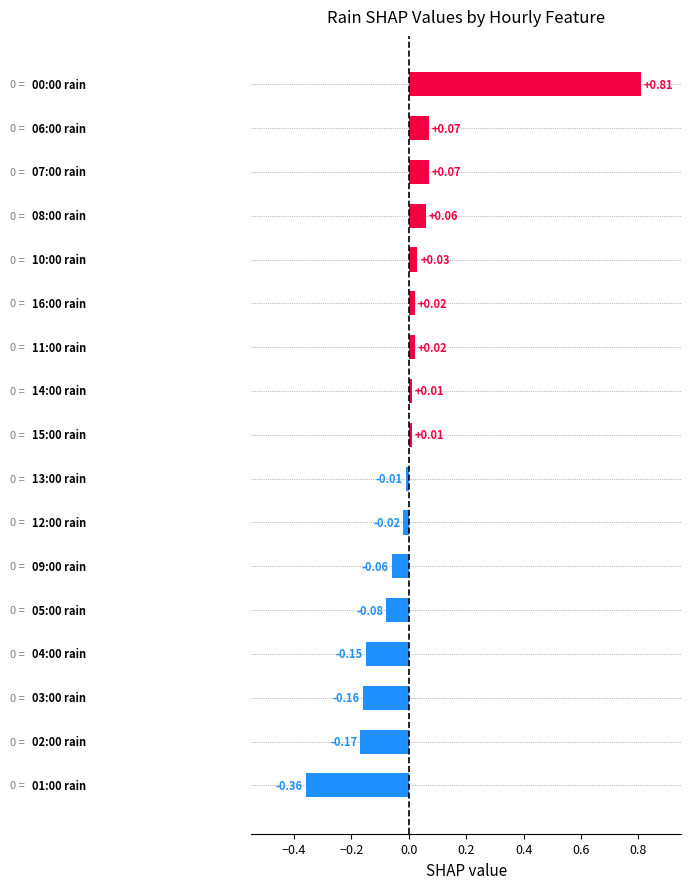

What is the difference between the maximum and minimum values?

1.2